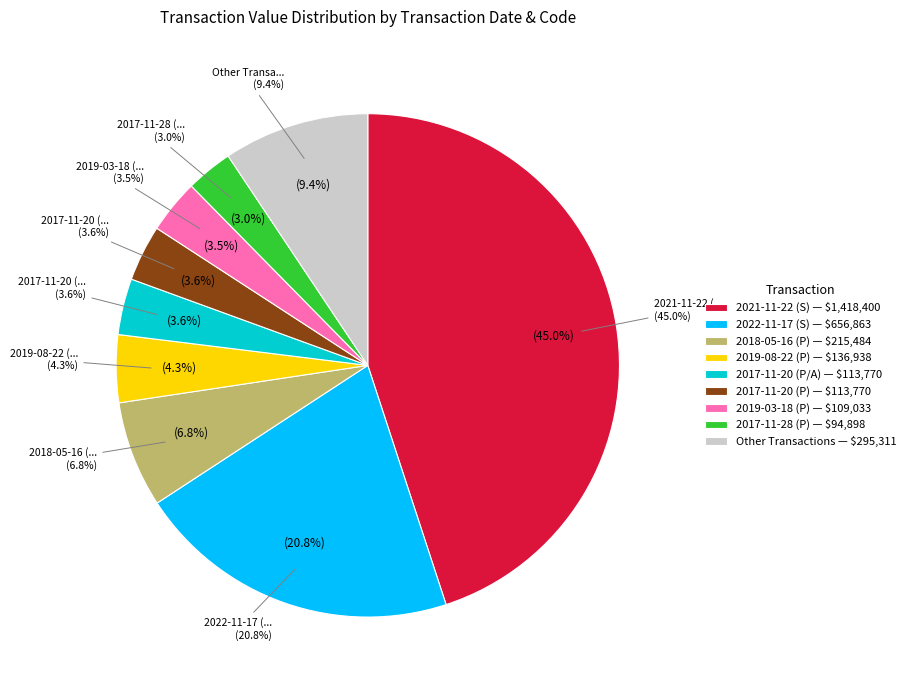

Is 2018-05-18 (P) the majority of the pie?

No